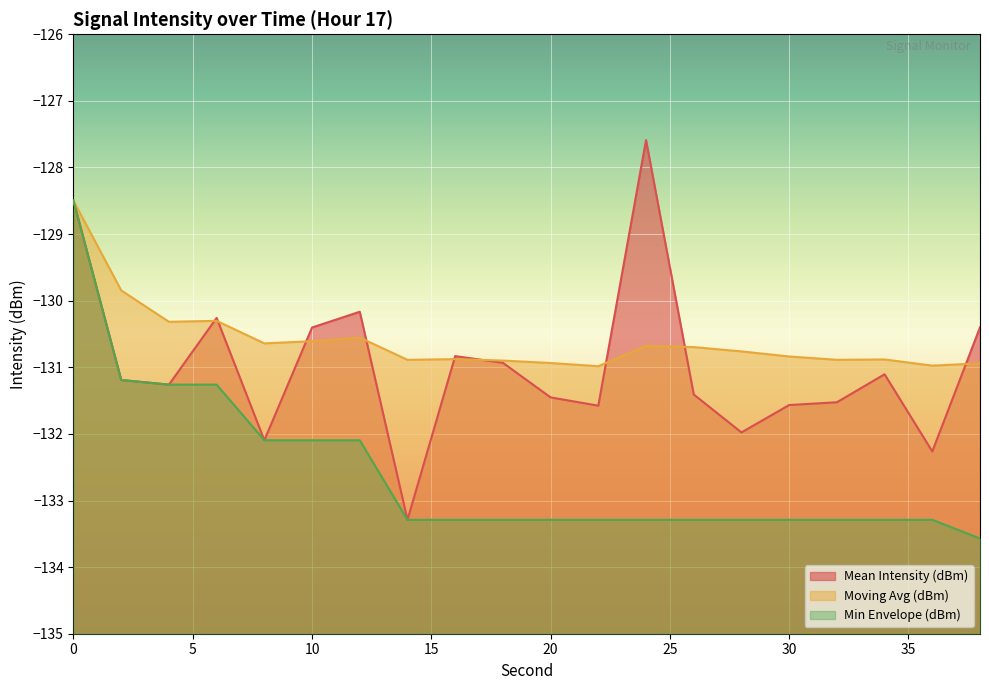

What is the minimum value for Mean Intensity (dBm)?

-133.3